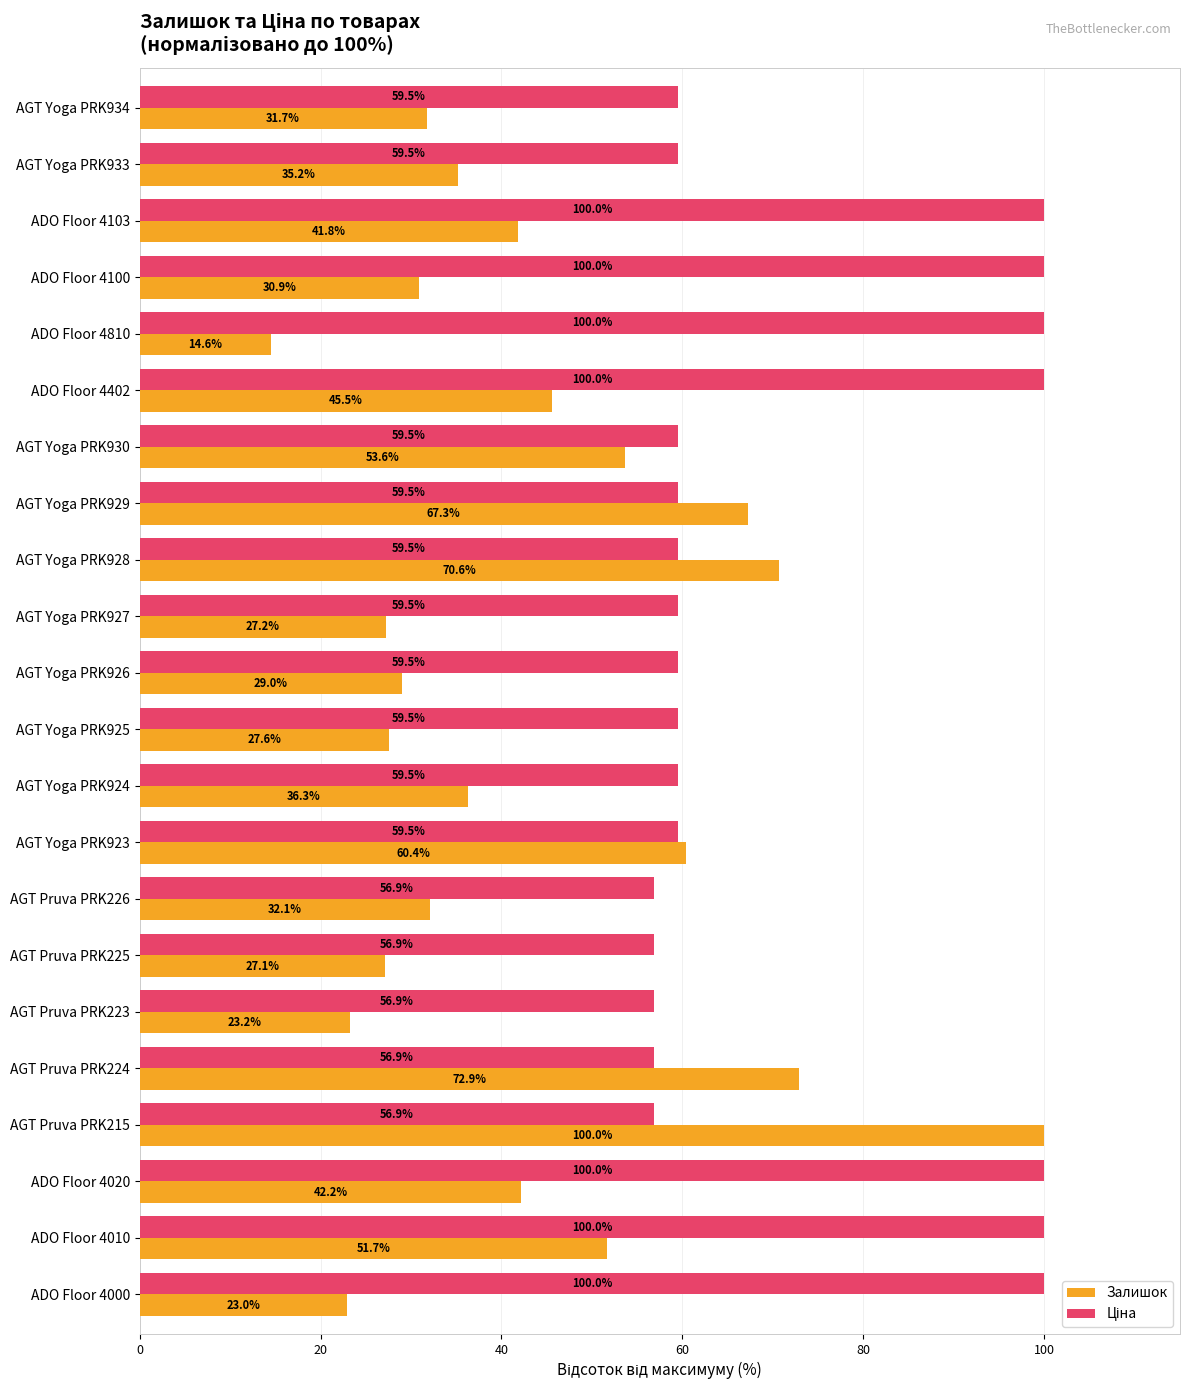

Rank the categories by Залишок value from lowest to highest.

ADO Floor 4810, ADO Floor 4000, AGT Pruva PRK223, AGT Pruva PRK225, AGT Yoga PRK927, AGT Yoga PRK925, AGT Yoga PRK926, ADO Floor 4100, AGT Yoga PRK934, AGT Pruva PRK226, AGT Yoga PRK933, AGT Yoga PRK924, ADO Floor 4103, ADO Floor 4020, ADO Floor 4402, ADO Floor 4010, AGT Yoga PRK930, AGT Yoga PRK923, AGT Yoga PRK929, AGT Yoga PRK928, AGT Pruva PRK224, AGT Pruva PRK215